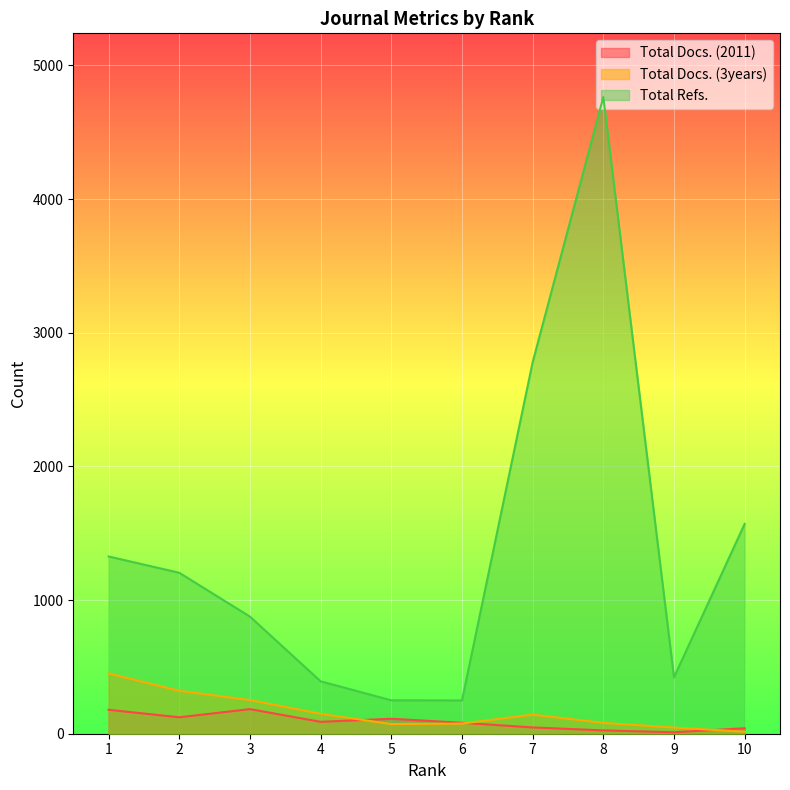

At how many categories does at least one series exceed 1257?

4